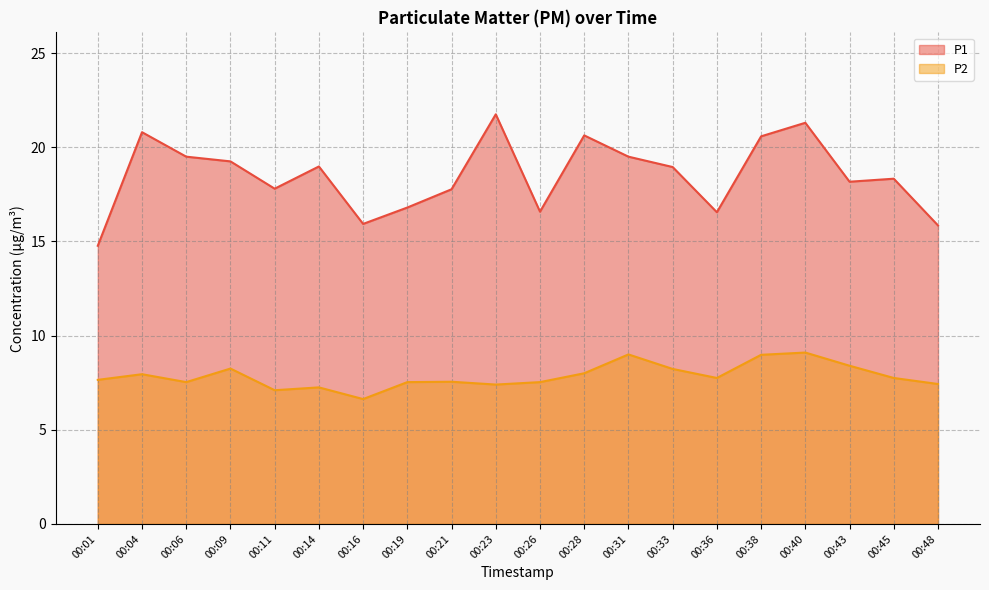

List the series in order of their peak value, highest first.

P1, P2